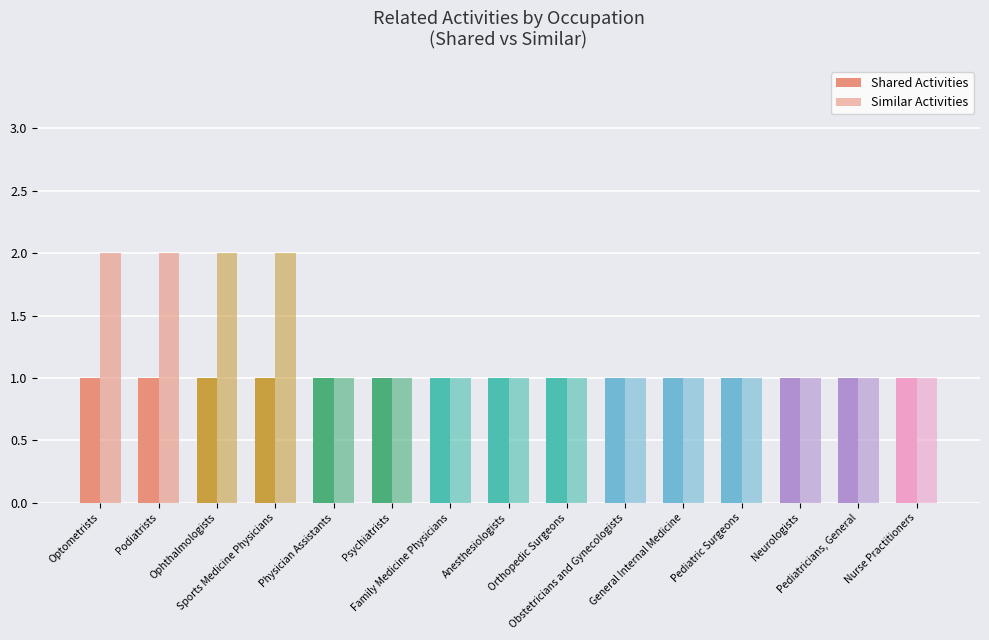

Rank the categories by Shared Activities value from lowest to highest.

Optometrists, Podiatrists, Ophthalmologists, Sports Medicine Physicians, Physician Assistants, Psychiatrists, Family Medicine Physicians, Anesthesiologists, Orthopedic Surgeons, Obstetricians and Gynecologists, General Internal Medicine, Pediatric Surgeons, Neurologists, Pediatricians, General, Nurse Practitioners